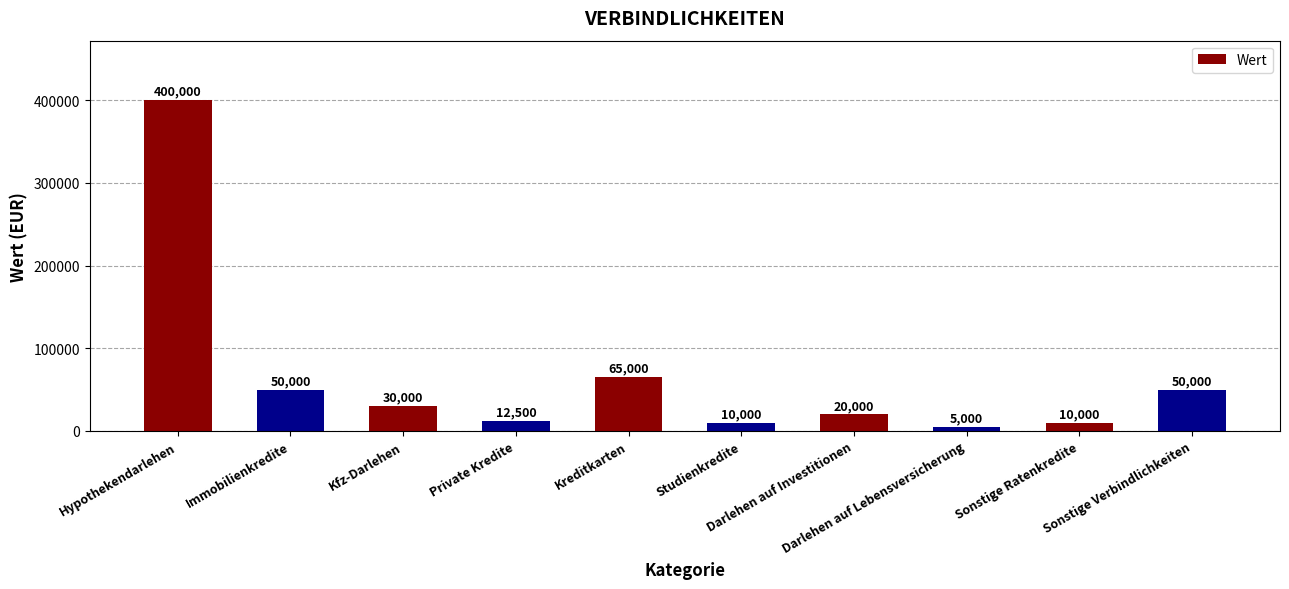

What is the sum of all values?

652500